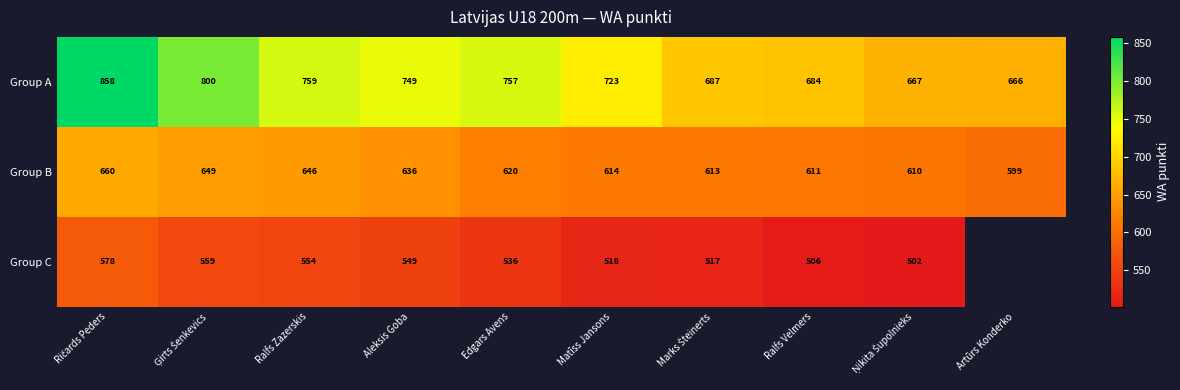

What is the difference between the second highest and minimum values in the Group B series?

50.0